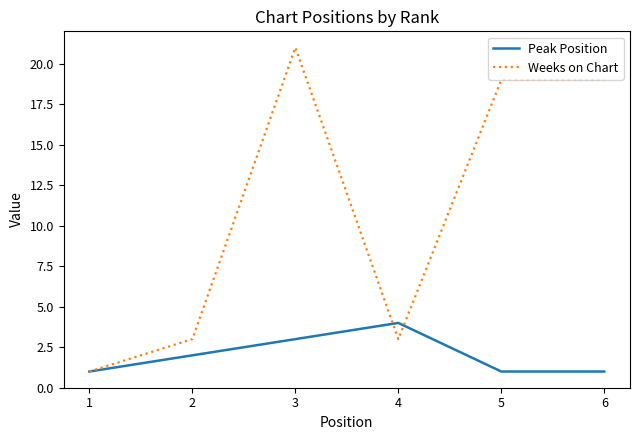

Which category has the highest value in the Weeks on Chart series?

3